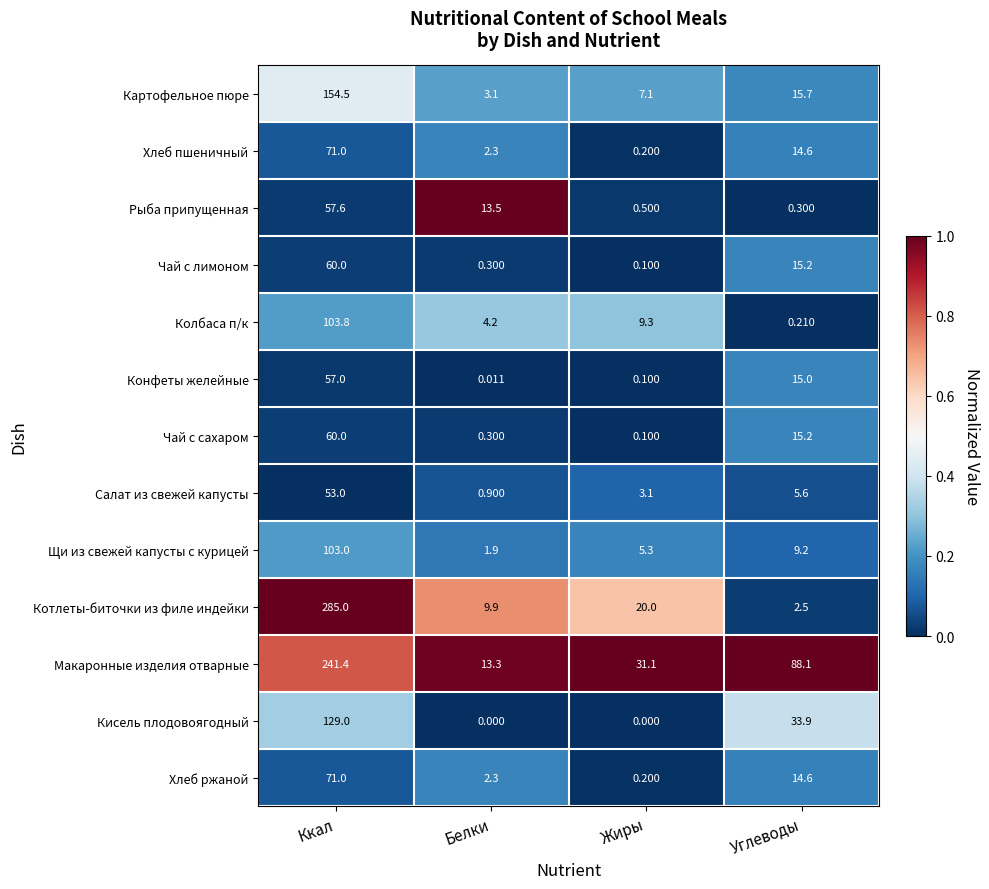

Which series has the largest range (max minus min)?

Котлеты-биточки из филе индейки